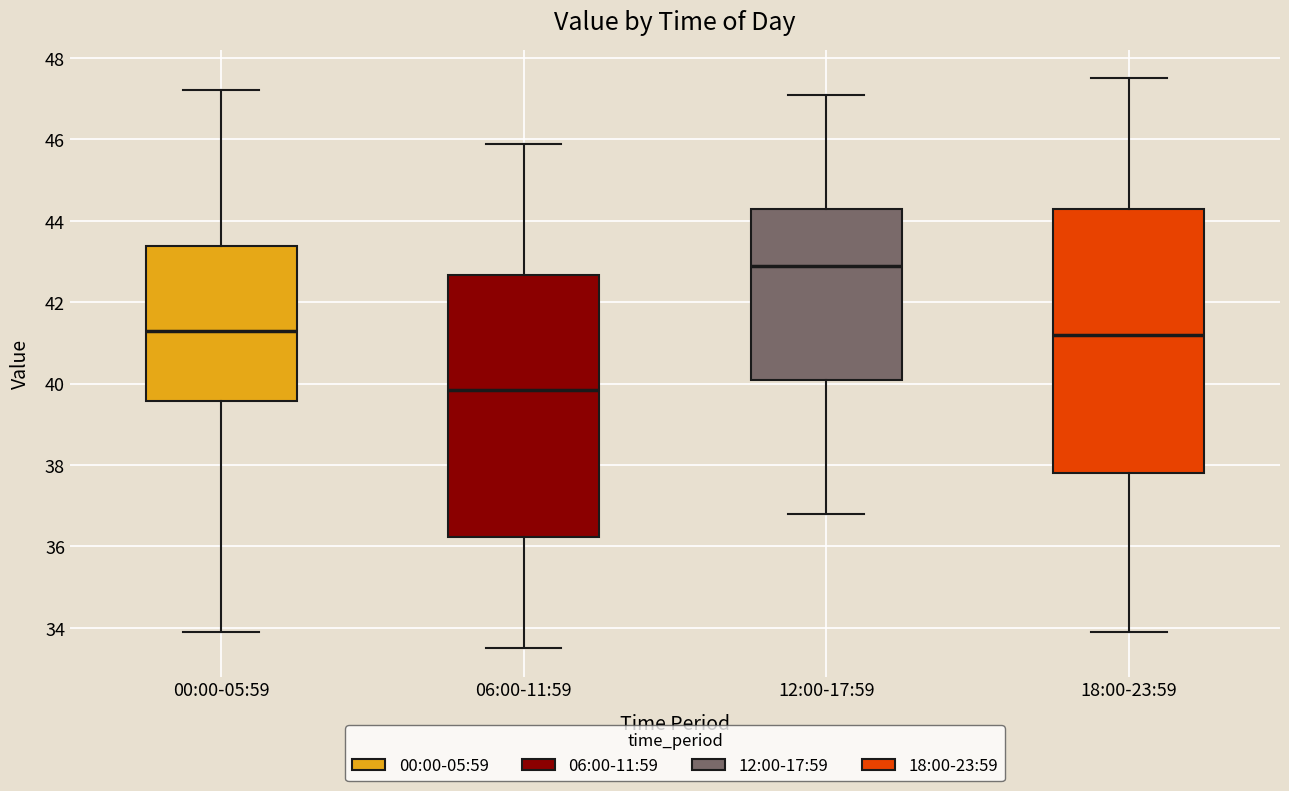

Reading left to right, transcribe this box plot: for each box, give where its median line is, the range the box spans, and where its two whiskers end, as read against the y-axis. The values are not printed on the chart, so give them approximately, as read against the axis.

00:00-05:59: median 41.2, box 39.6 to 43.4, whiskers 34.0 to 47.2
06:00-11:59: median 39.8, box 36.2 to 42.6, whiskers 33.6 to 46.0
12:00-17:59: median 43.0, box 40.2 to 44.4, whiskers 36.8 to 47.2
18:00-23:59: median 41.2, box 37.8 to 44.4, whiskers 34.0 to 47.6